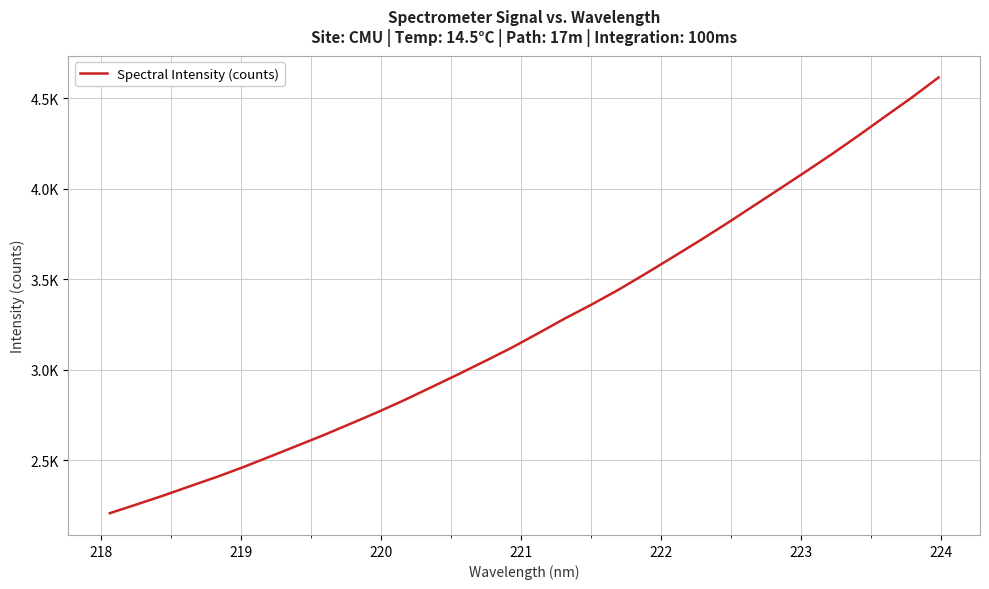

Is this an area chart (filled region under the line)?

No